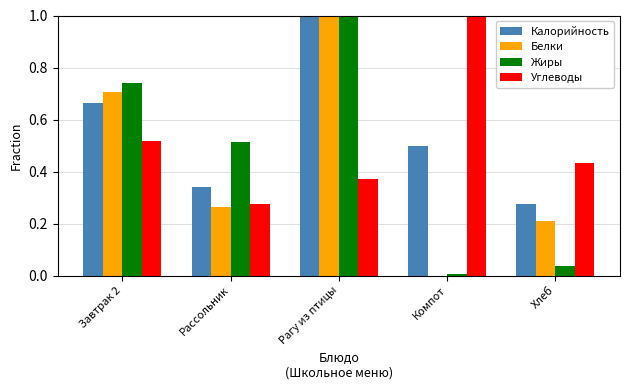

Between Рагу из птицы and Компот, which series saw the biggest shift?

Белки